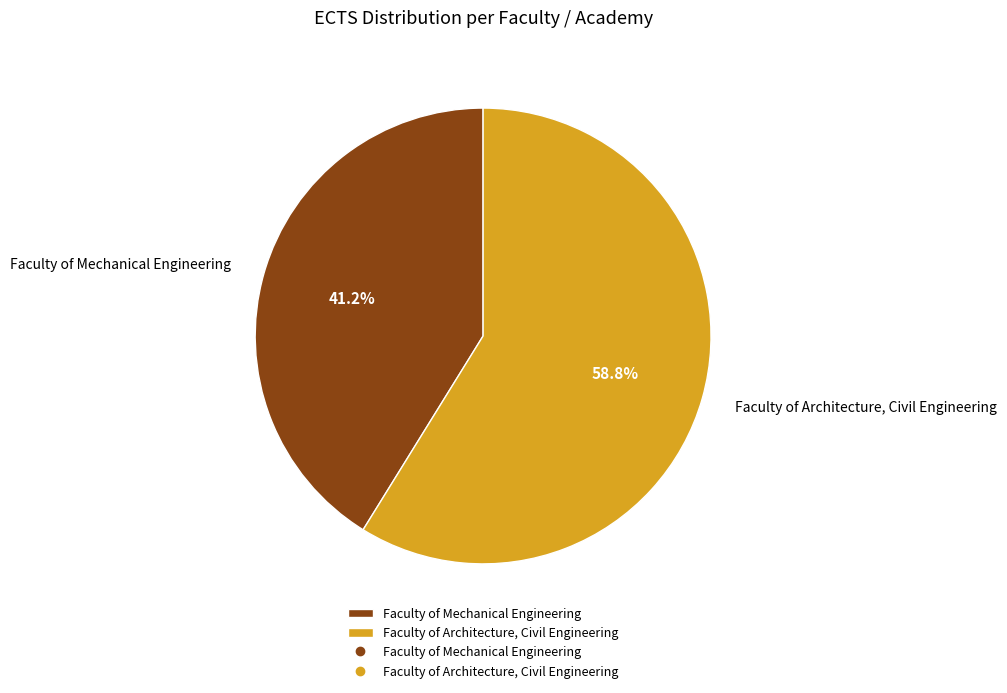

Is there a majority slice in this chart?

Yes